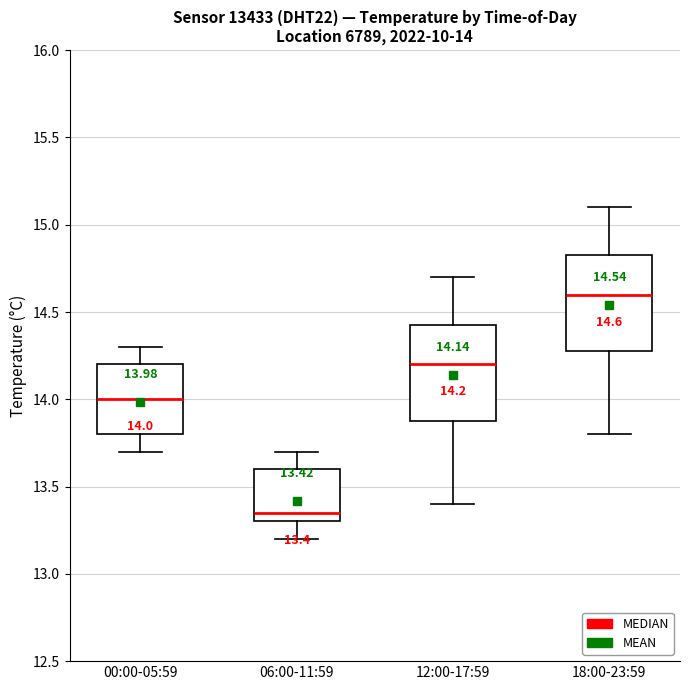

Which box's median line is the lowest?

06:00-11:59